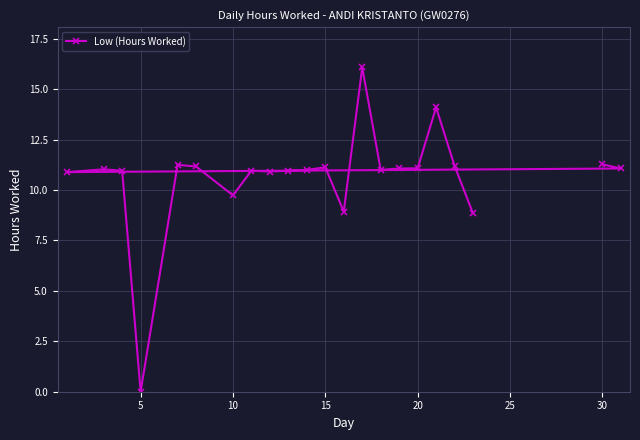

What is the approximate value at 10?

9.7